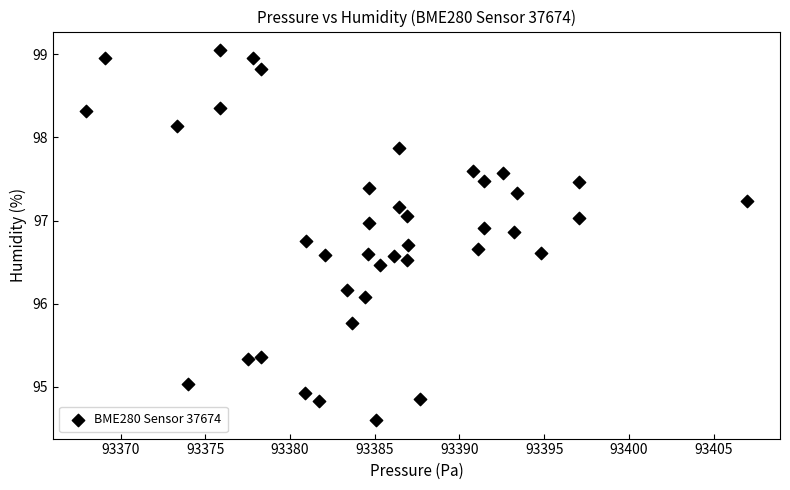

What is the range of X values (max minus min)?

39.0